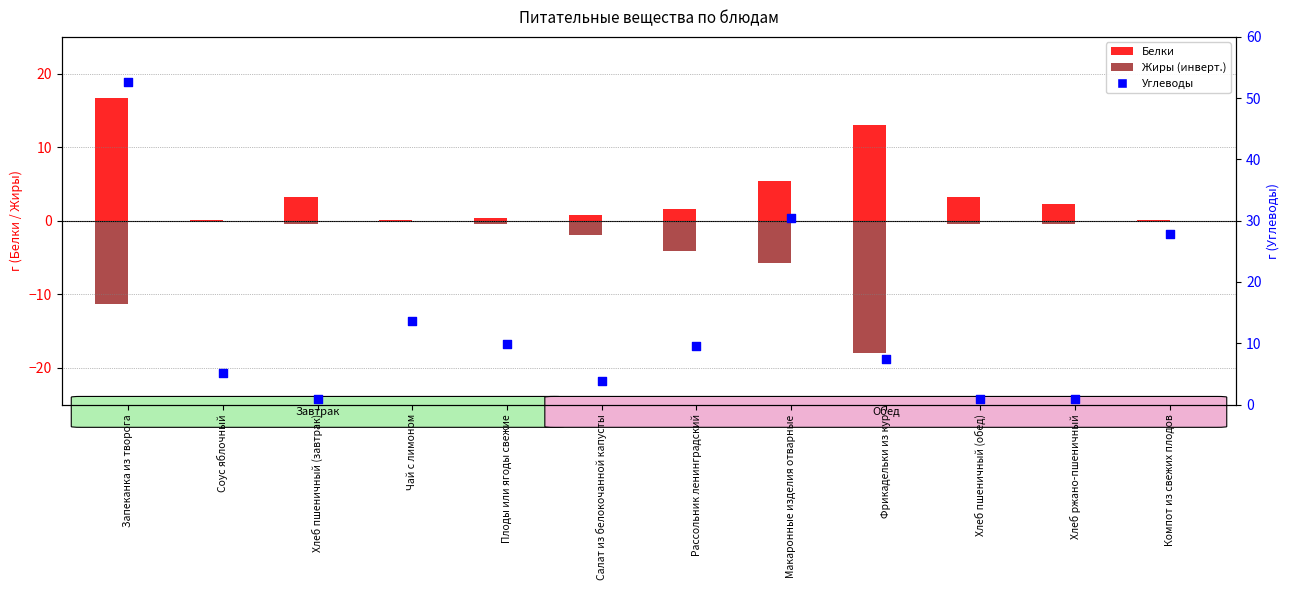

Which series has the largest Y range (max minus min)?

Углеводы